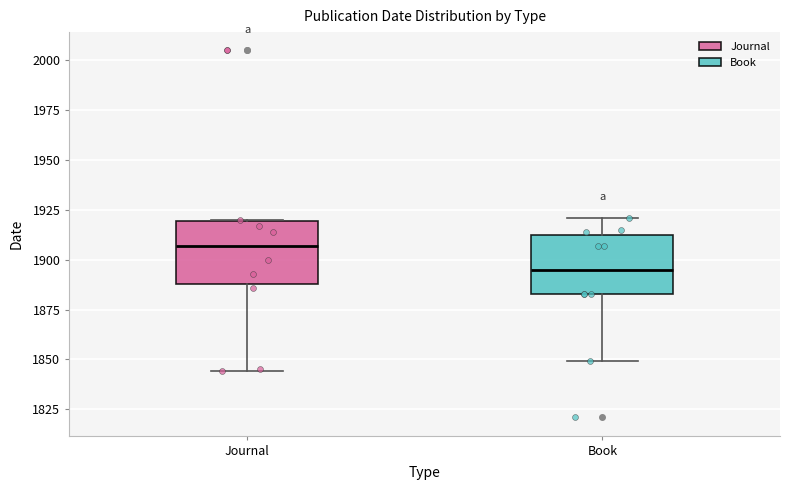

Reading left to right, read every box against the y-axis: the position of its median line, the range the box covers, and the ends of its whiskers. The values are not printed on the chart, so give them approximately, as read against the axis.

Journal: median 1905, box 1890 to 1920, whiskers 1845 to 1920
Book: median 1895, box 1885 to 1910, whiskers 1850 to 1920